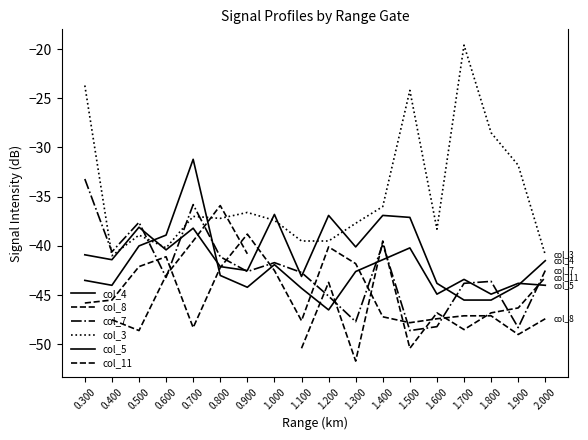

True or false: col_3 and col_8 cross at least once.

False